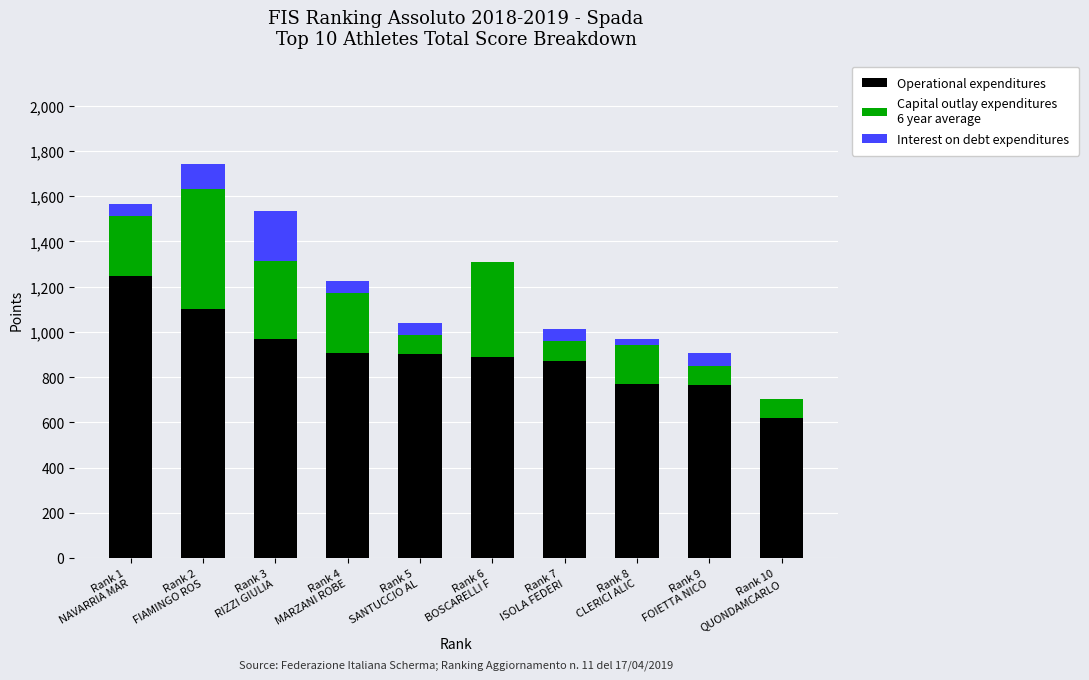

How many series are shown in this chart?

3